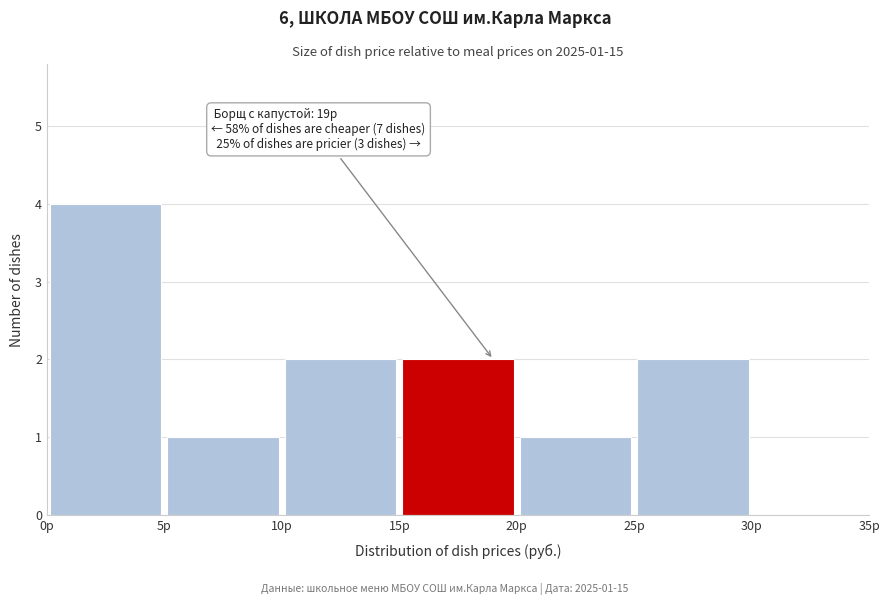

Over which range of the x-axis is the bar tallest?

0 to 5